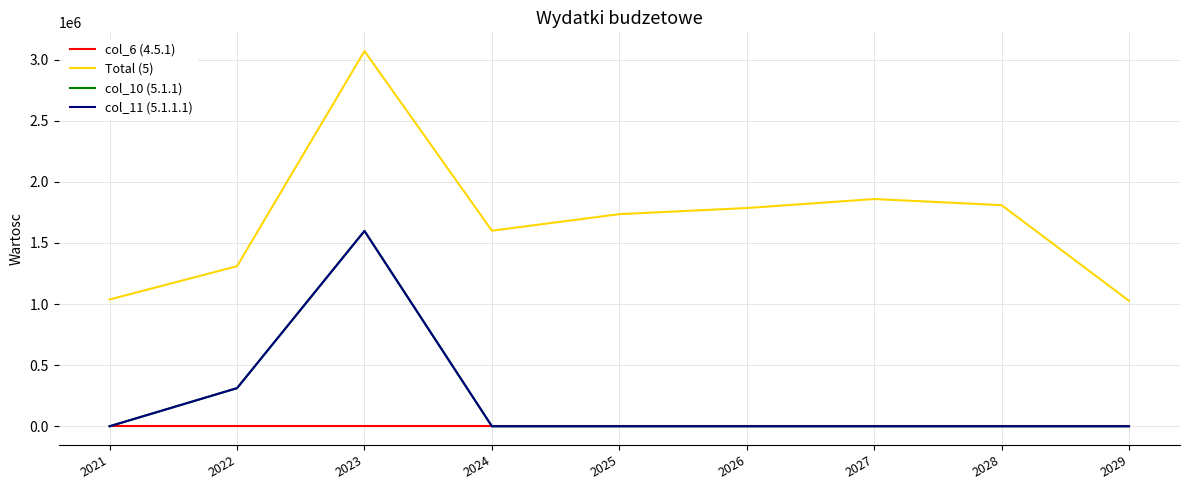

What is the difference between the highest and lowest values at 2023?

3069543.0